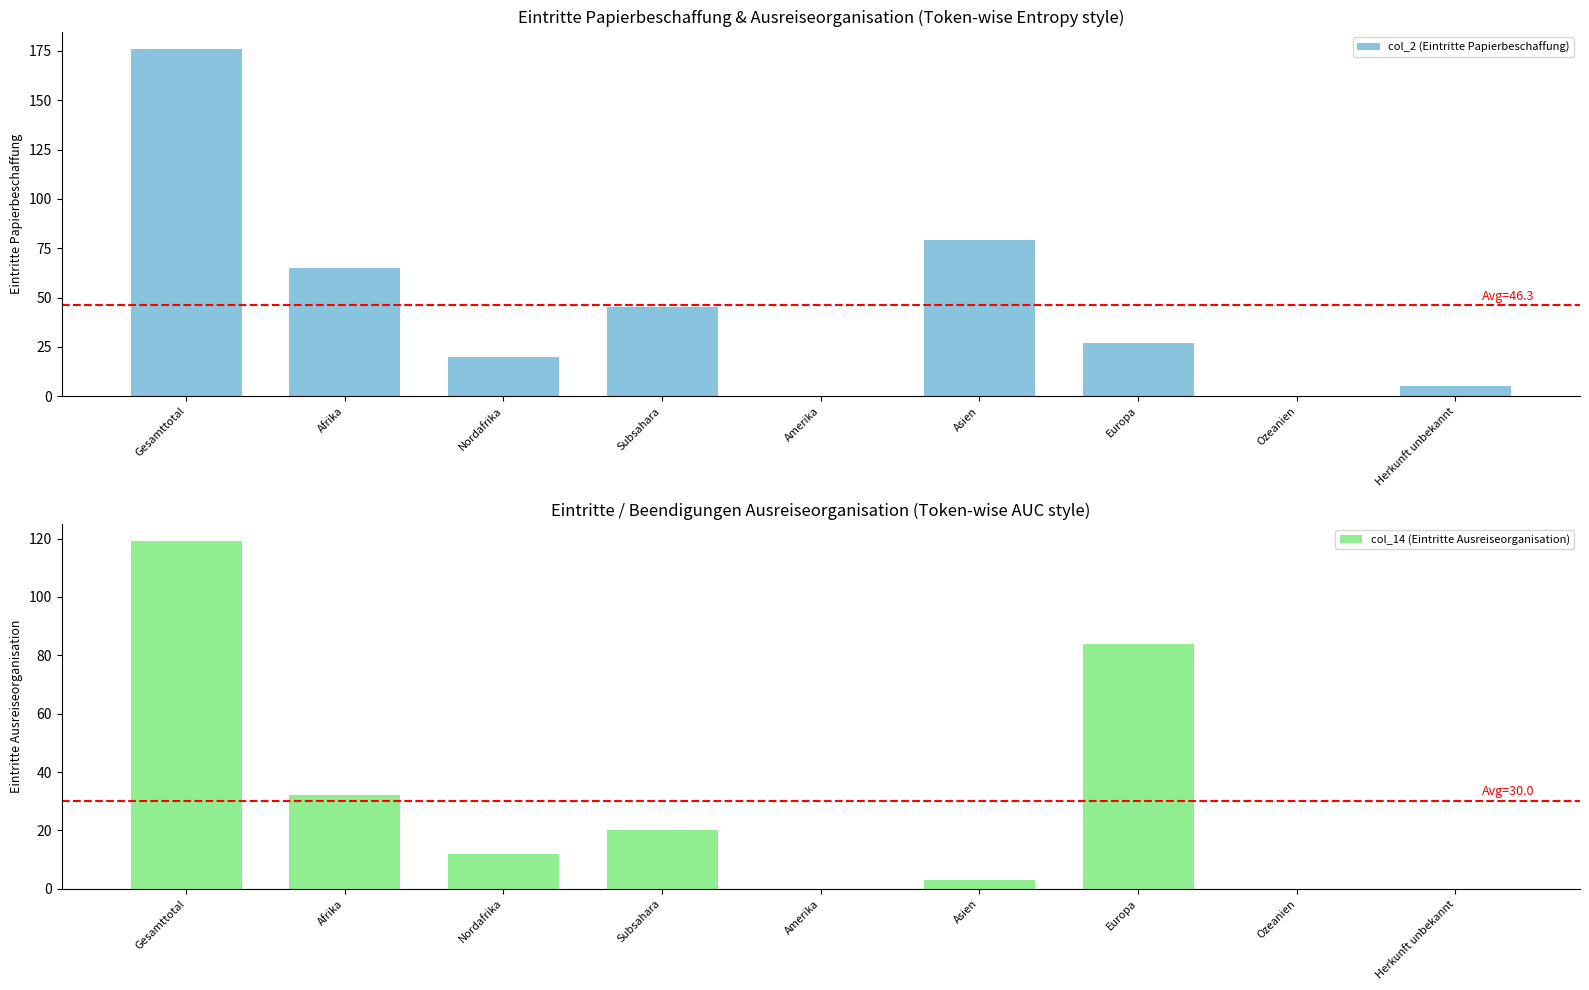

What is the difference between the maximum and minimum values in the col_2 (Eintritte Papierbeschaffung) series?

176